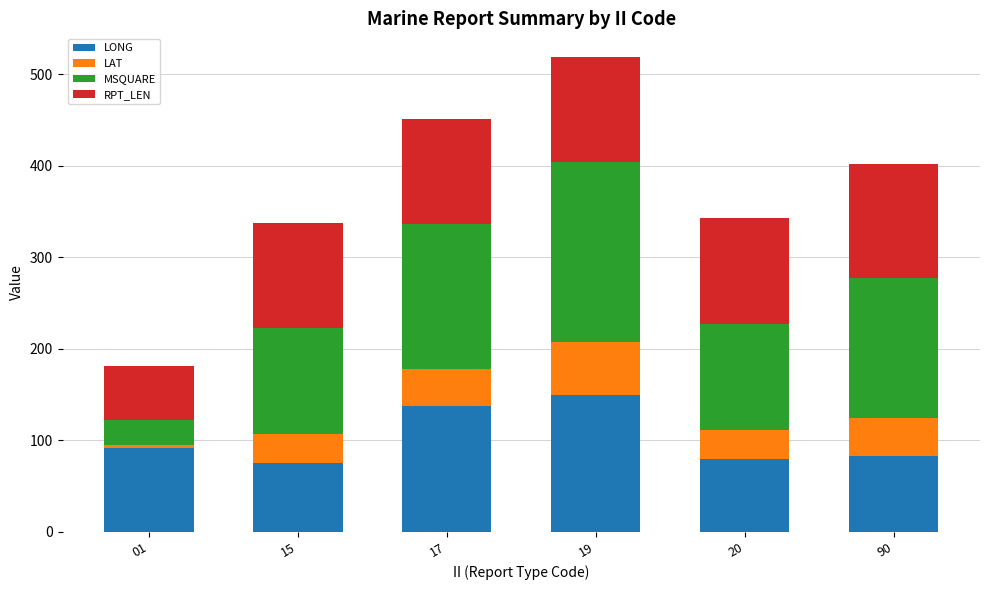

Count the number of categories in the chart.

6